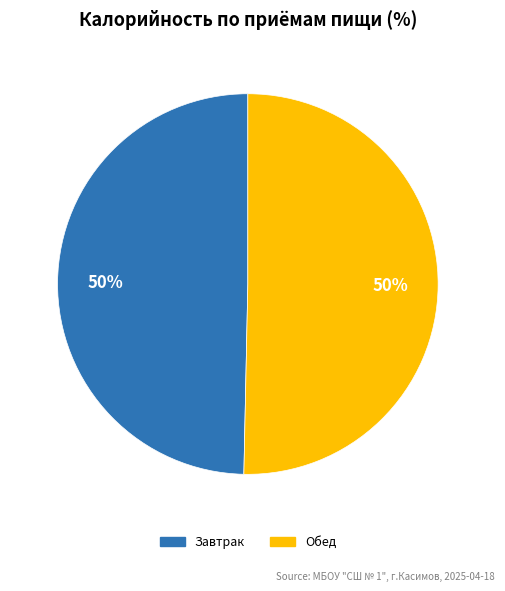

To the nearest percent, what percentage of the pie is Обед?

50%